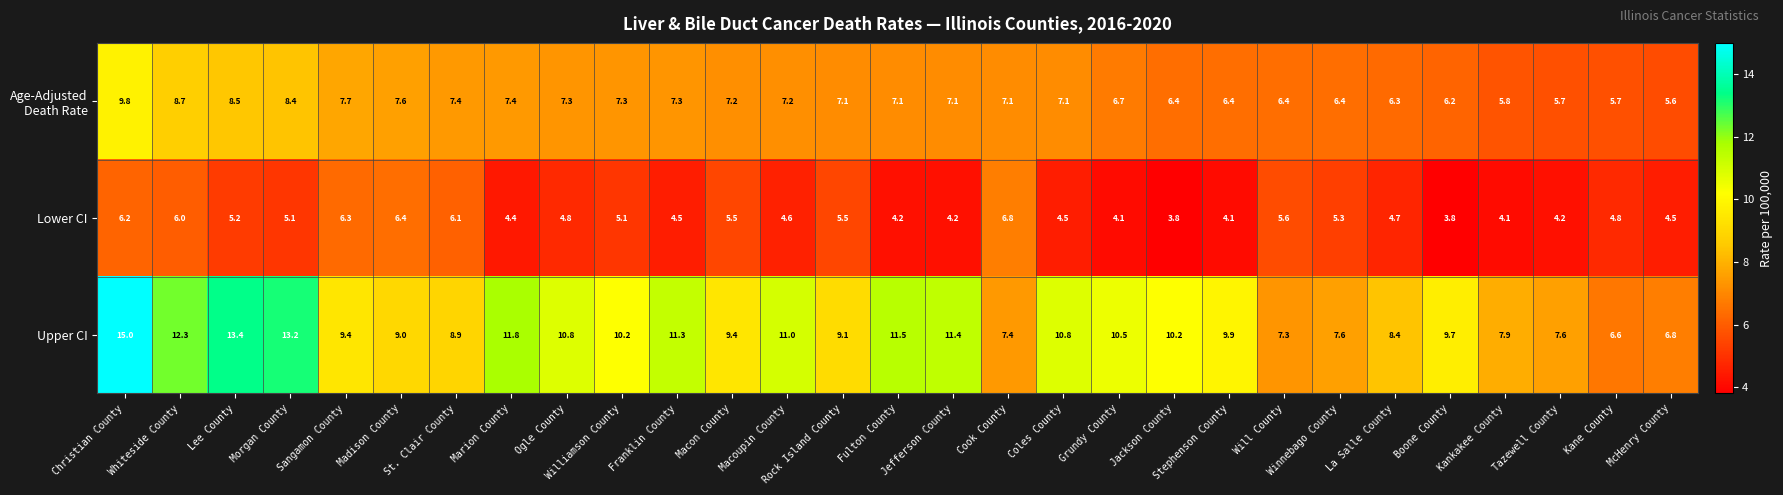

Where is Upper CI nearest to the value 10?

Stephenson County